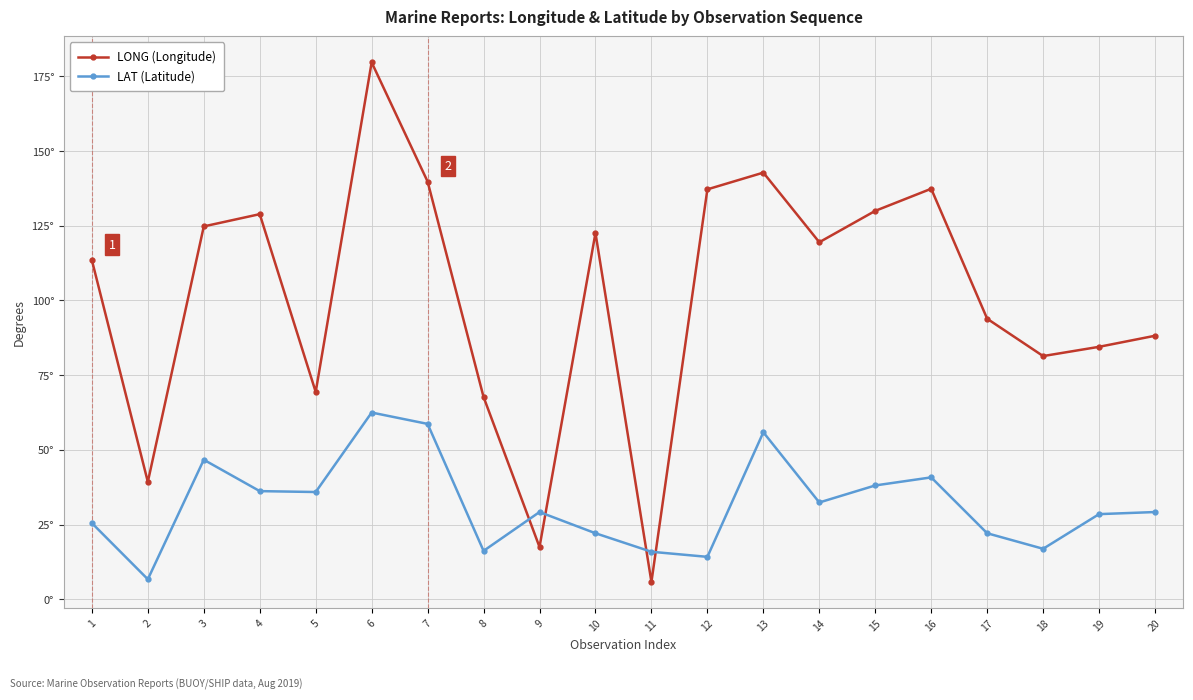

True or false: LAT (Latitude) has a value of 35.9 at 5.

True